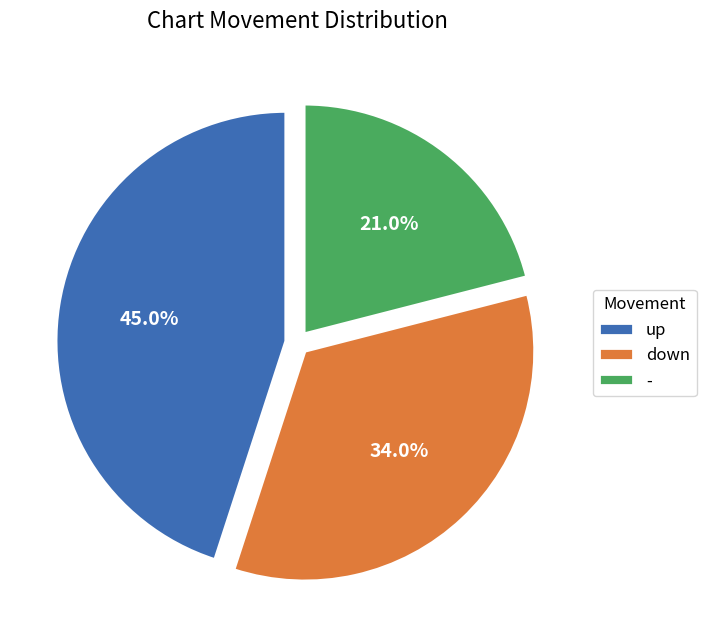

Rank the categories by value from lowest to highest.

-, down, up